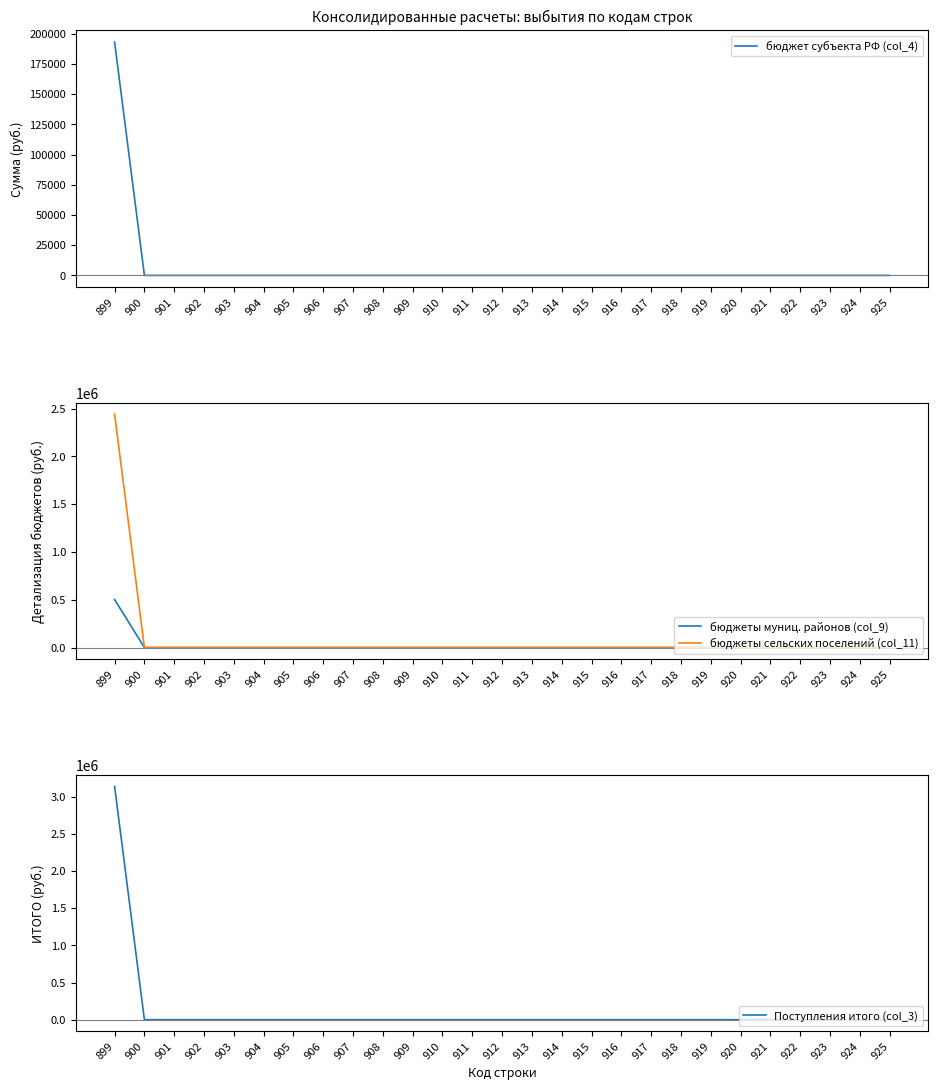

The бюджет субъекта РФ (col_4) series shows -129868.1 at 900. True or false?

False